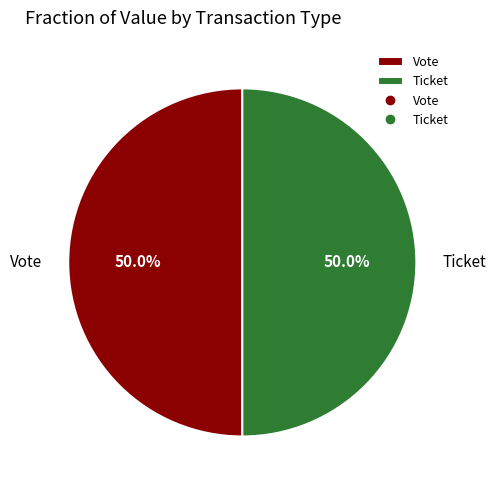

Combined, do Vote and Ticket account for over 50%?

Yes